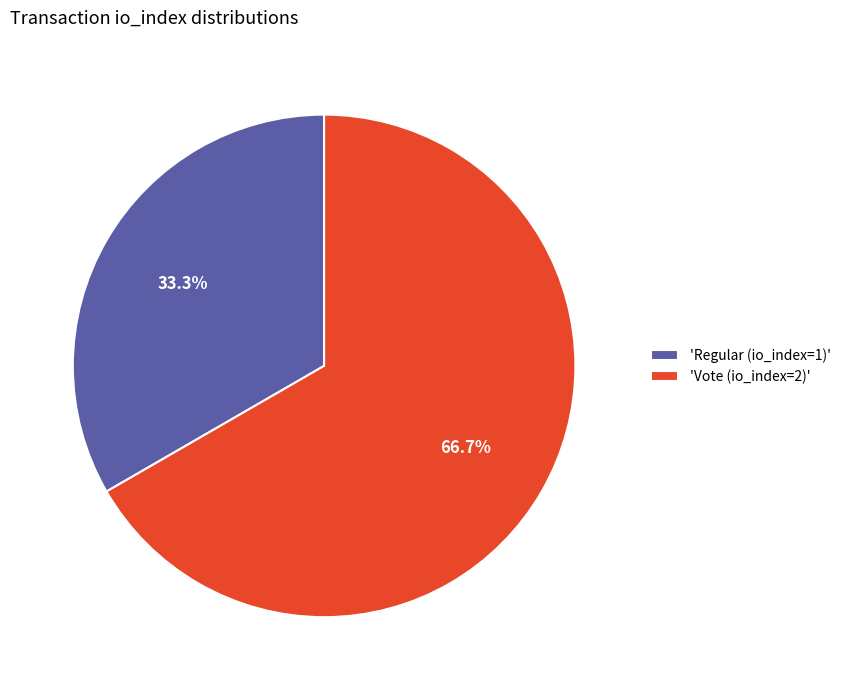

Rank the categories by value from lowest to highest.

'Regular (io_index=1)', 'Vote (io_index=2)'